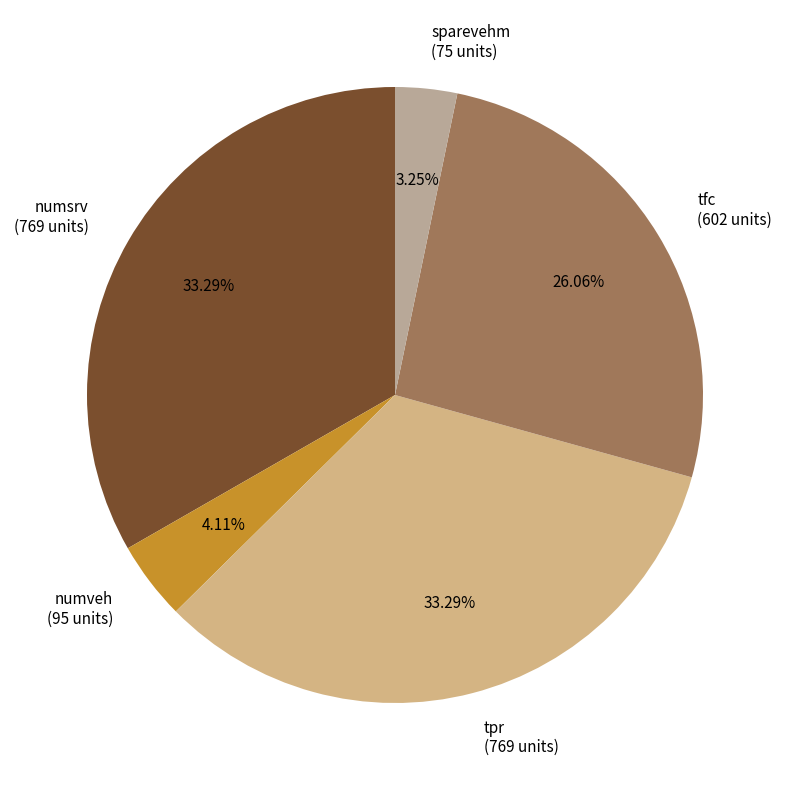

Which has a higher value, tfc (602 units) or numsrv (769 units)?

numsrv (769 units)